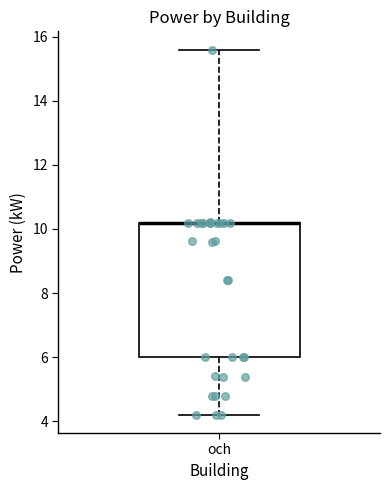

Where is the upper edge of the box for och on the y-axis? The values are not printed on the chart, so give them approximately, as read against the axis.

10.2